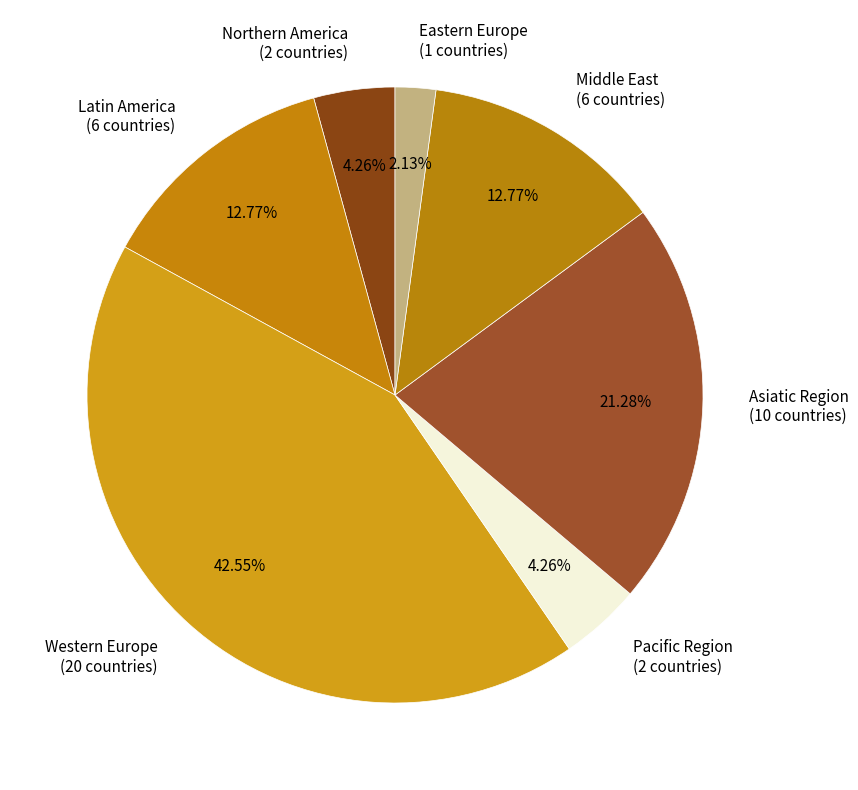

Is Western Europe the majority of the pie?

No